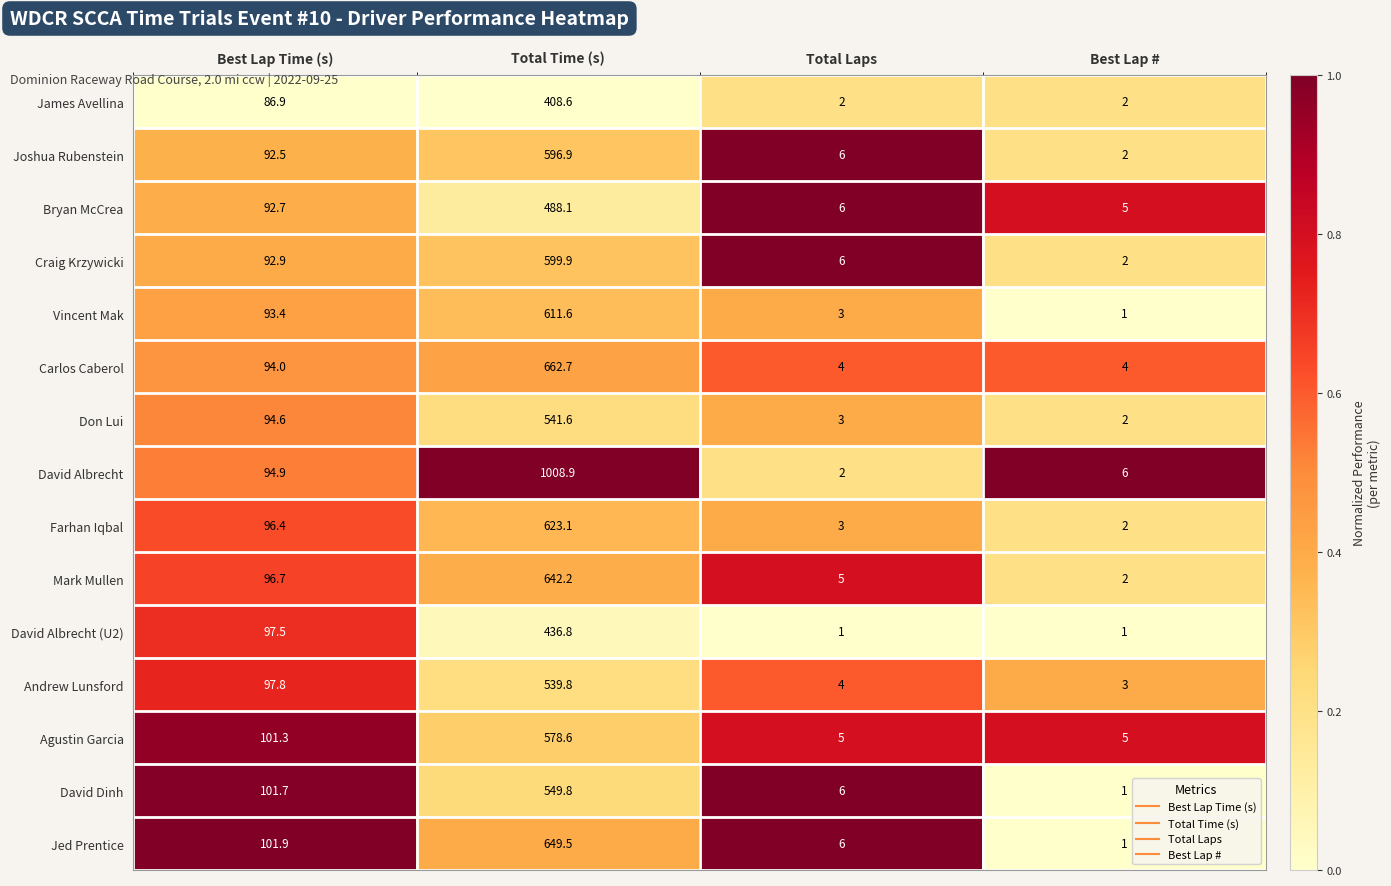

What is the spread (max minus min) of values at Total Time (s)?

600.3